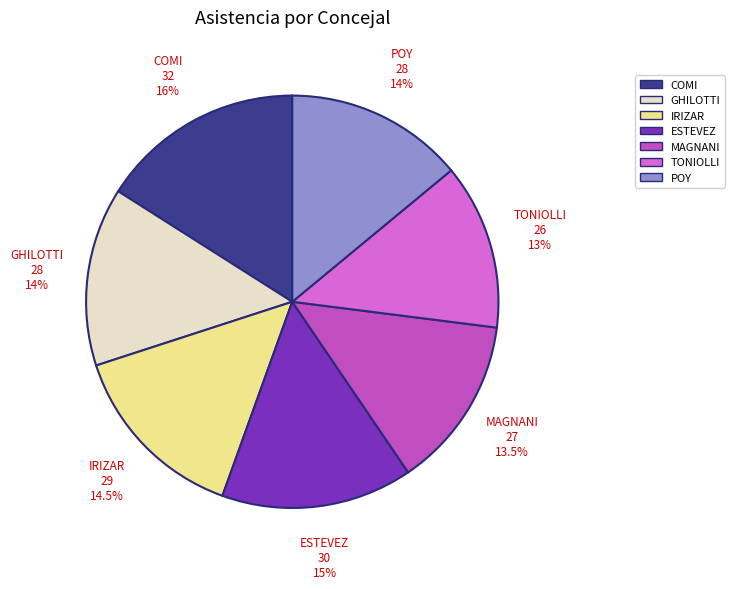

Count the number of slices in the pie.

7